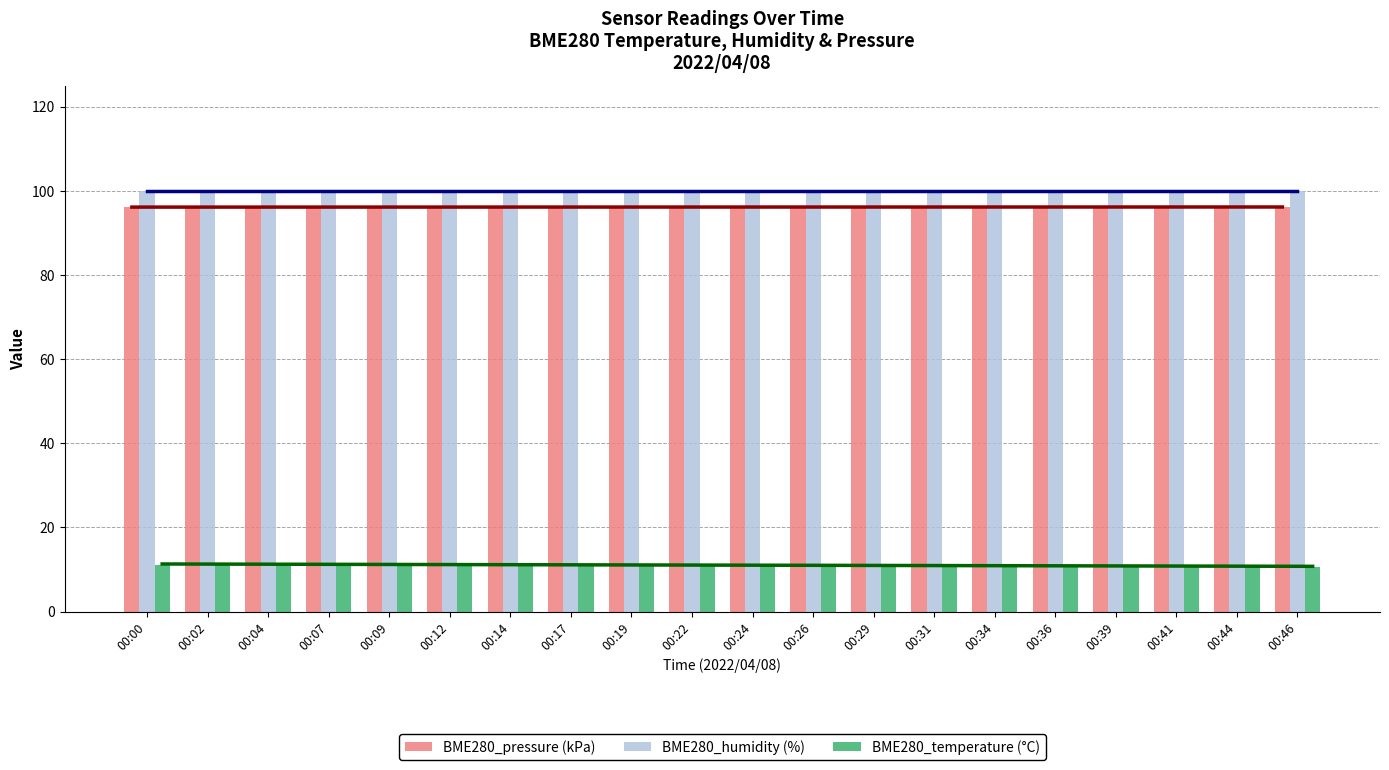

The value of BME280_humidity (%) at 00:24 is 100.0. True or false?

True